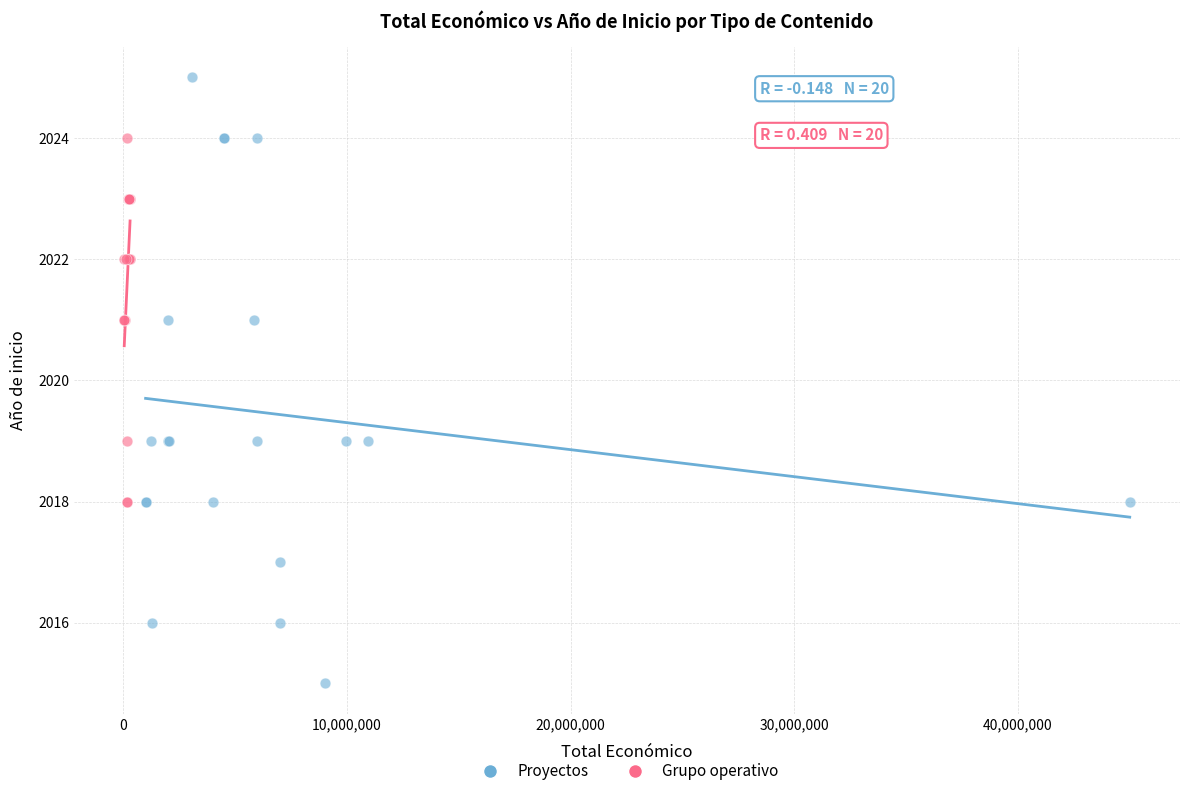

Which series has the largest Y range (max minus min)?

Proyectos